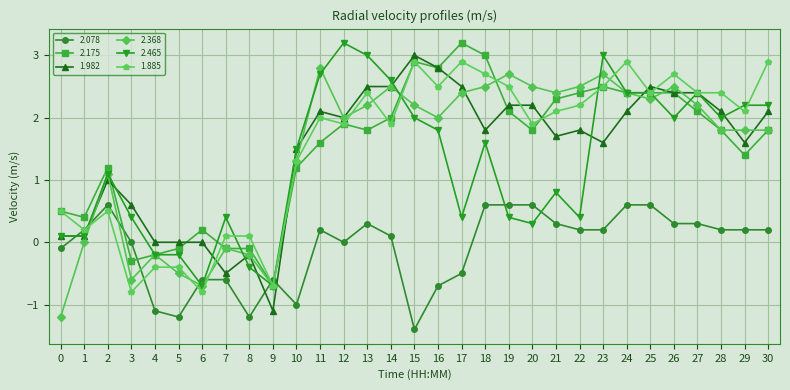

At which category does the chart reach its minimum across all series?

15